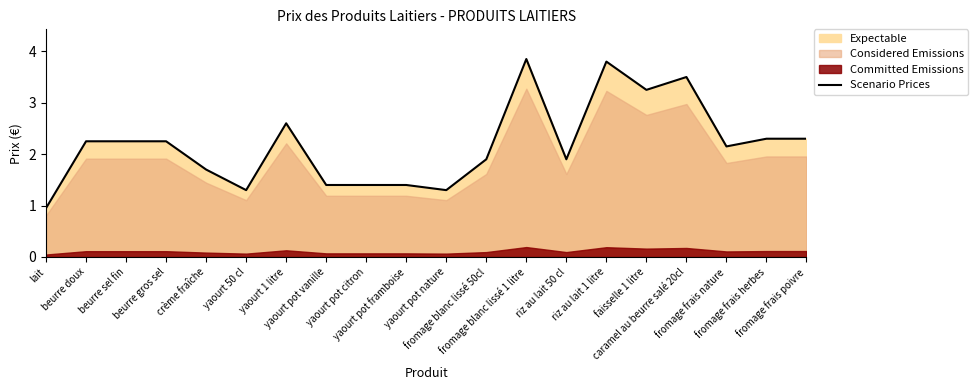

How many lines are shown in the chart?

1